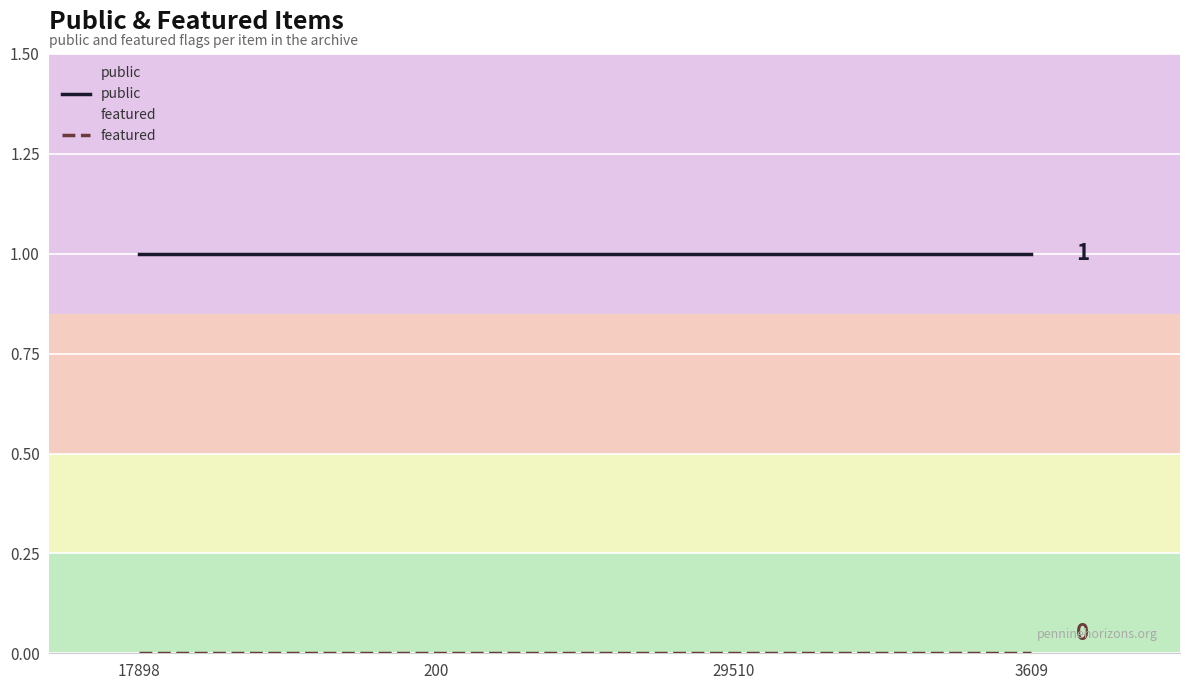

What is the total value across all series at 3609?

1